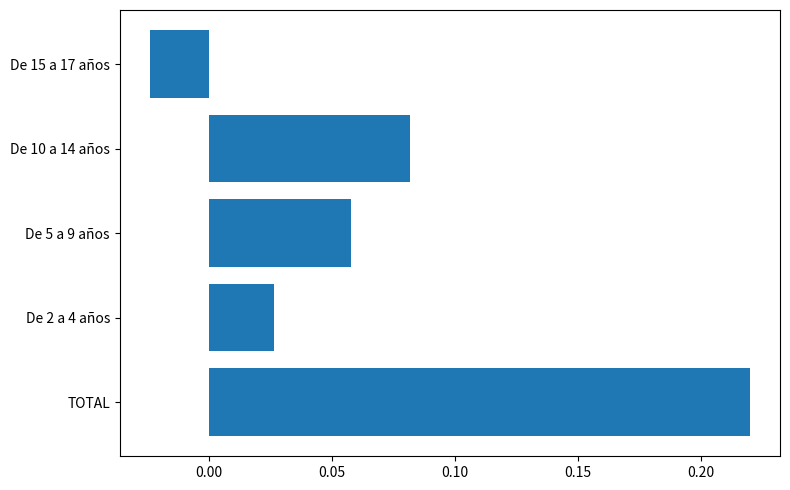

List the labels in order of value, largest first.

TOTAL, De 10 a 14 años, De 5 a 9 años, De 2 a 4 años, De 15 a 17 años